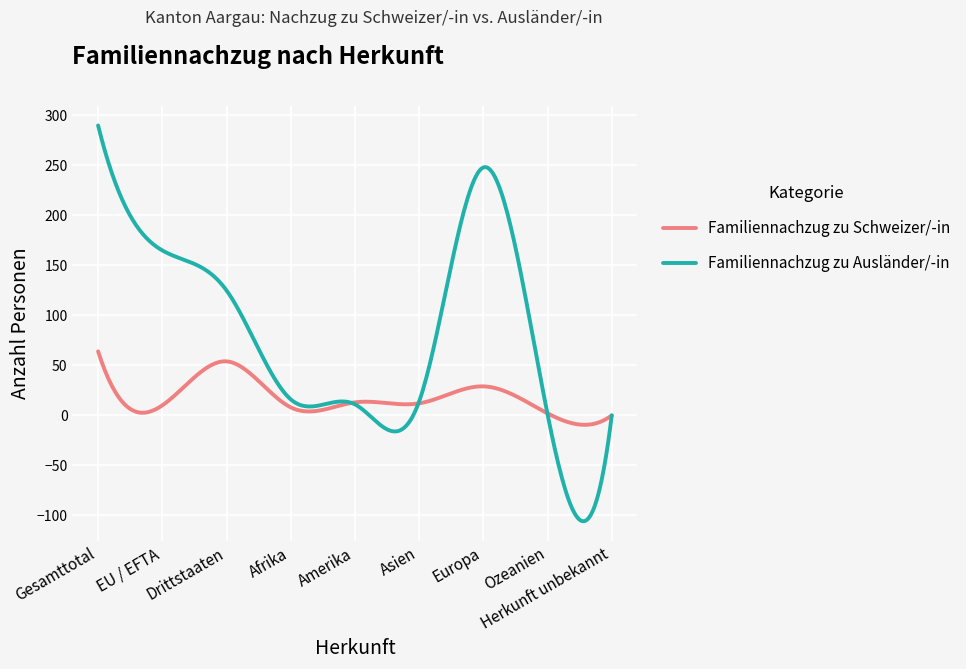

List the series in order of their overall mean, lowest first.

Familiennachzug zu Schweizer/-in, Familiennachzug zu Ausländer/-in